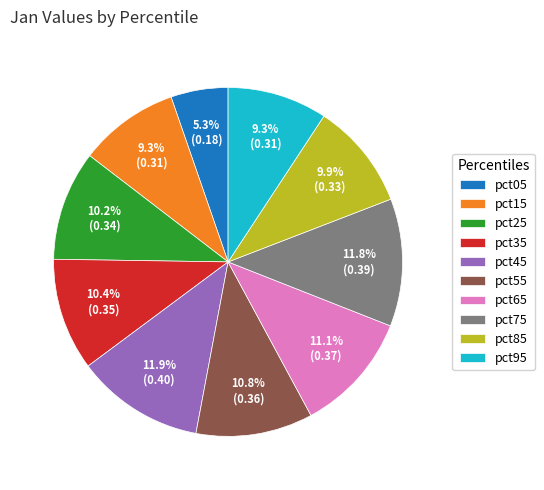

The pct35 slice represents 23% of the pie. True or false?

False